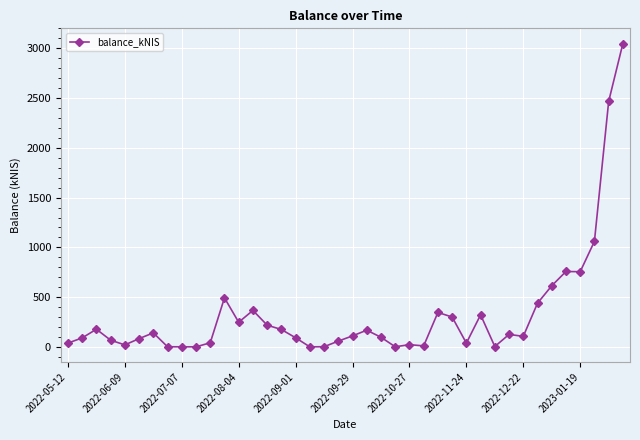

What is the maximum value shown in the chart?

3048.6